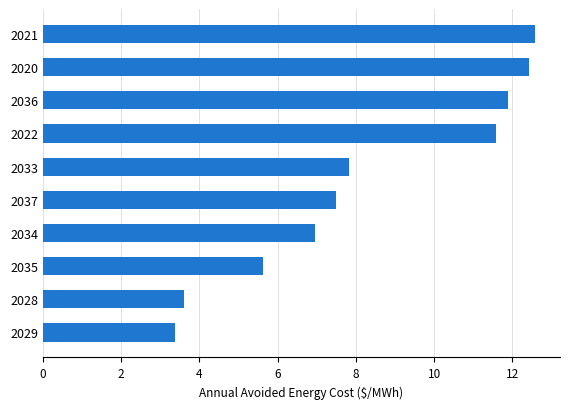

Reading top to bottom, list all the values displayed in this chart.

12.6	12.4	11.9	11.6	7.8	7.5	7.0	5.6	3.6	3.4